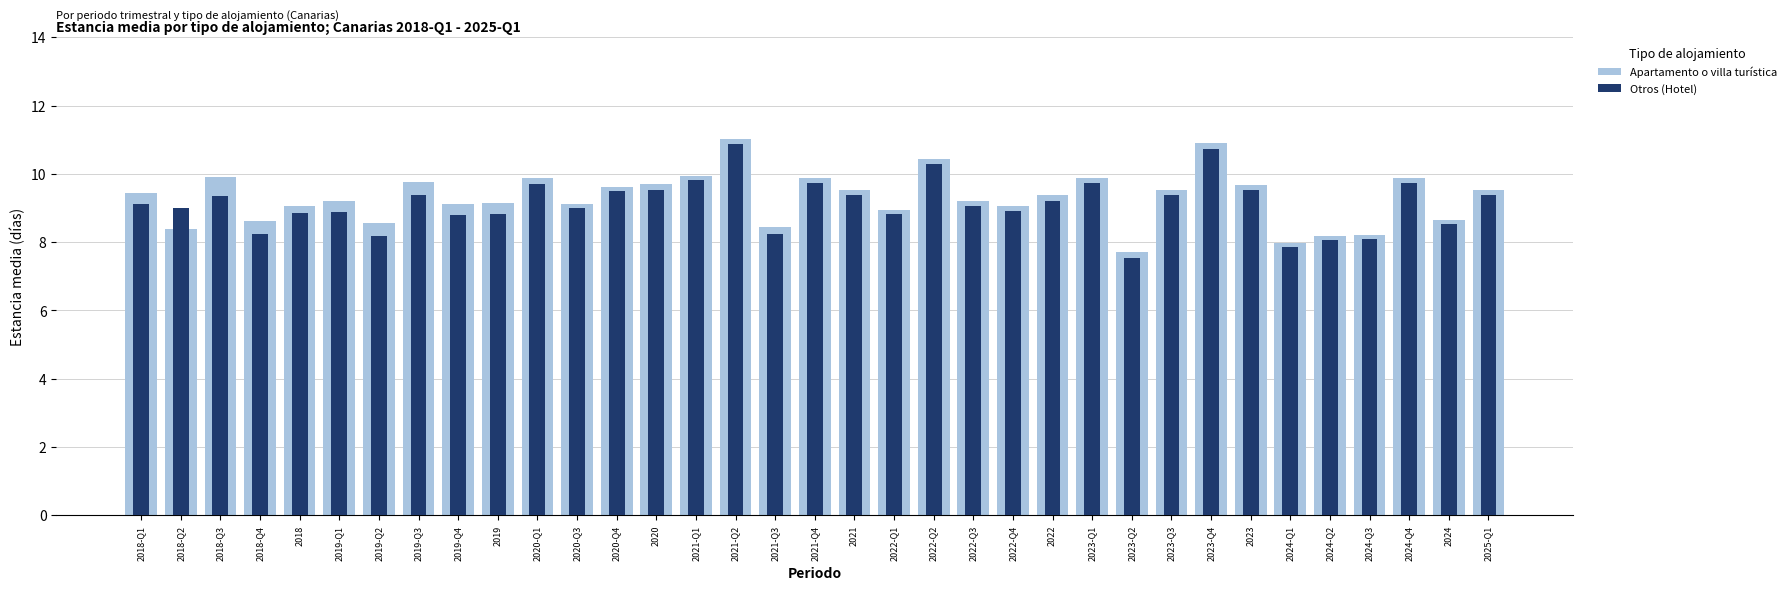

Is it true that Apartamento o villa turística equals 8.6 at 2018-Q4?

True